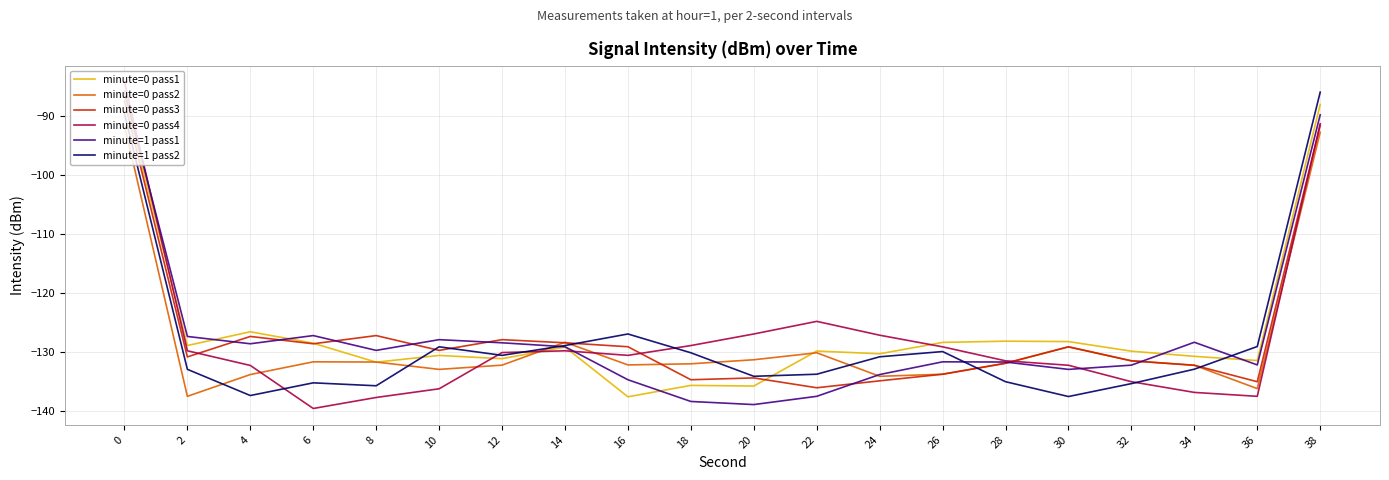

What is the greatest value displayed?

-84.2